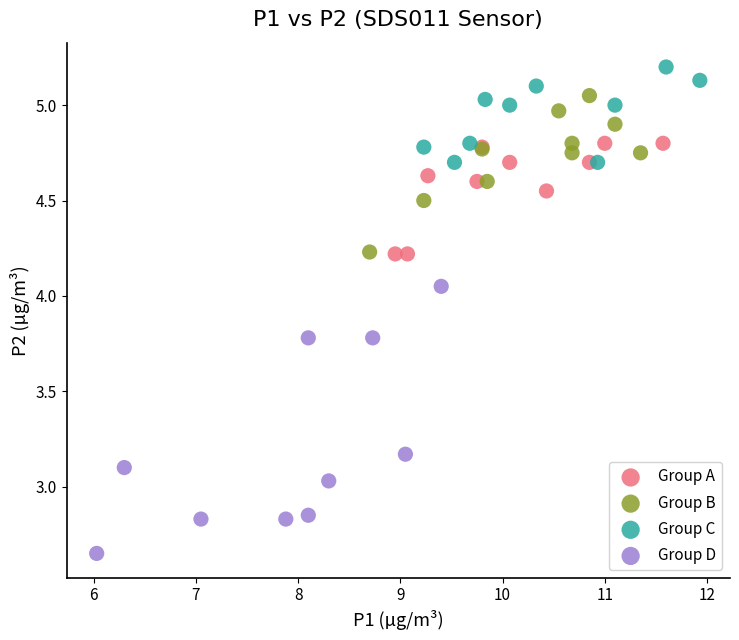

Which series has the largest Y range (max minus min)?

Group D